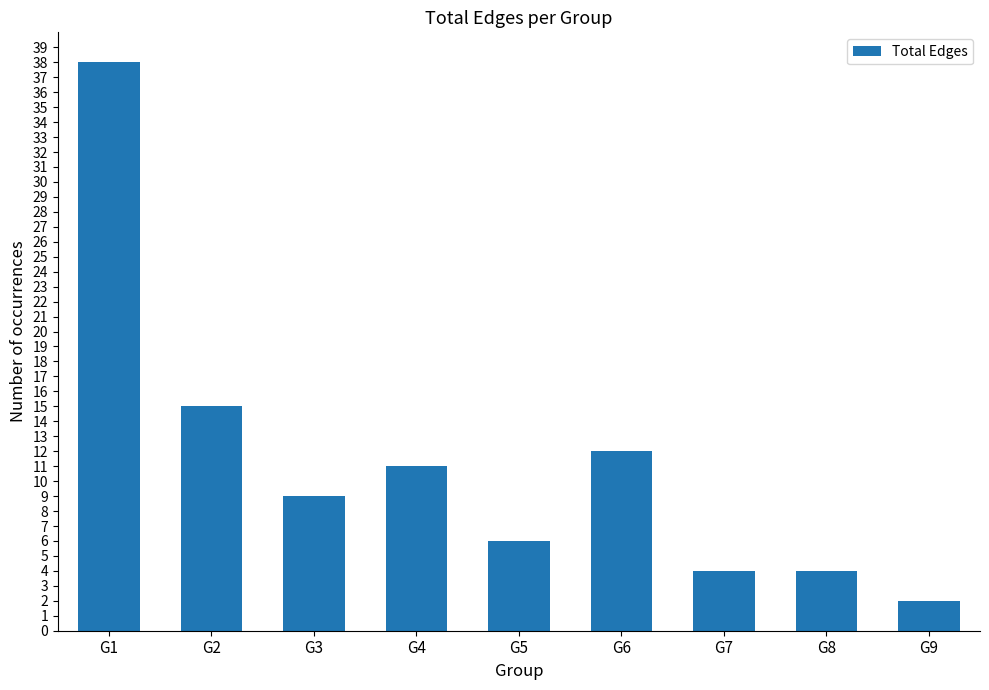

Approximately how many times larger is the value at G3 compared to G5?

1.5